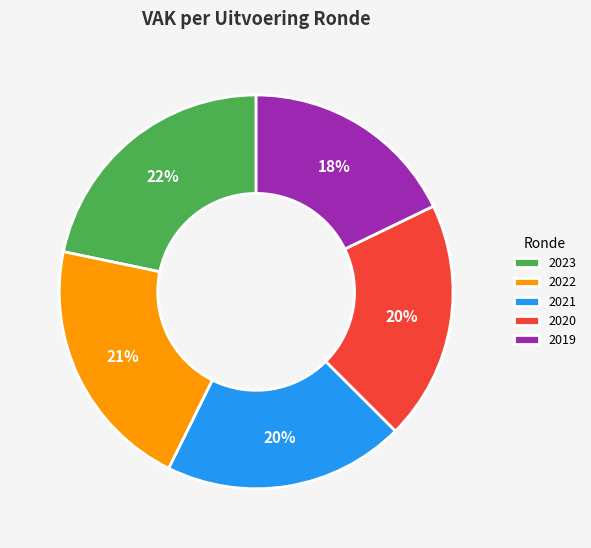

Combined, do 2021 and 2020 account for over 50%?

No